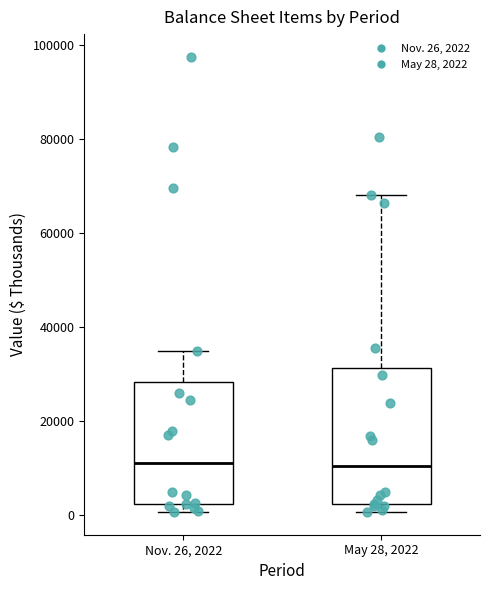

Comparing the boxes themselves (not the whiskers), which one is the tallest?

May 28, 2022